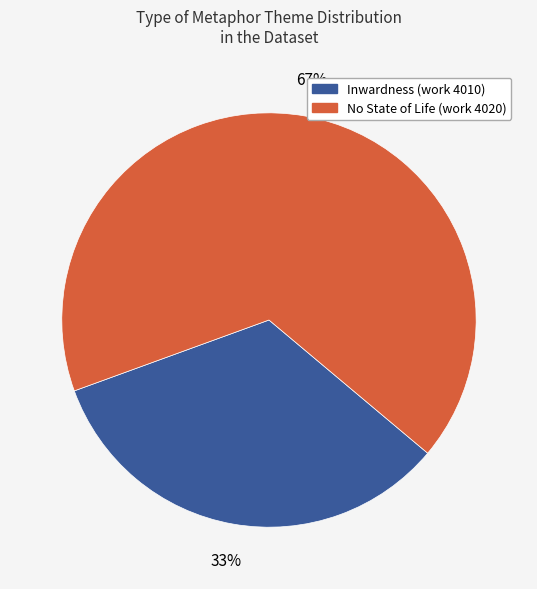

Does any single category account for the majority?

Yes